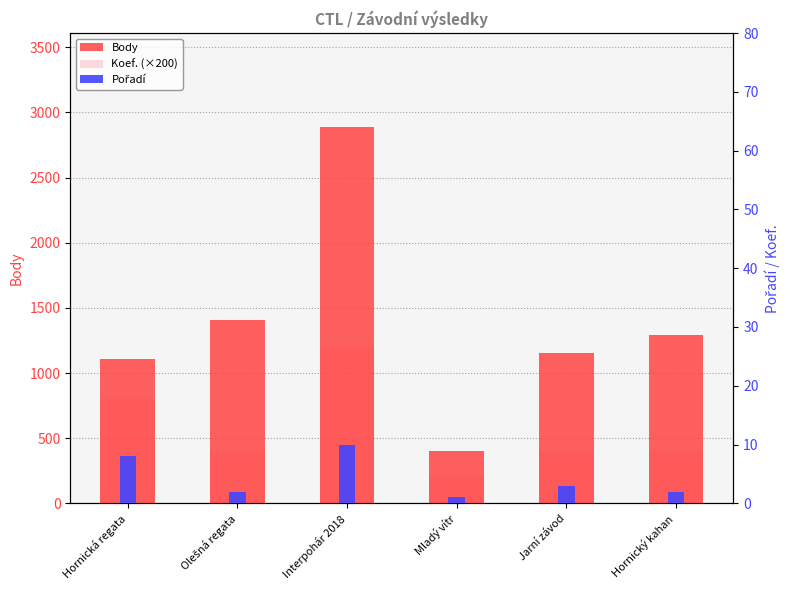

At how many categories does at least one series exceed 43?

6